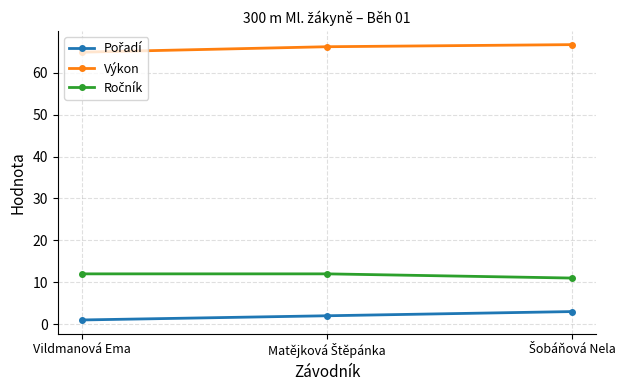

What is the value of the Výkon point at the 1st from the left?

64.9